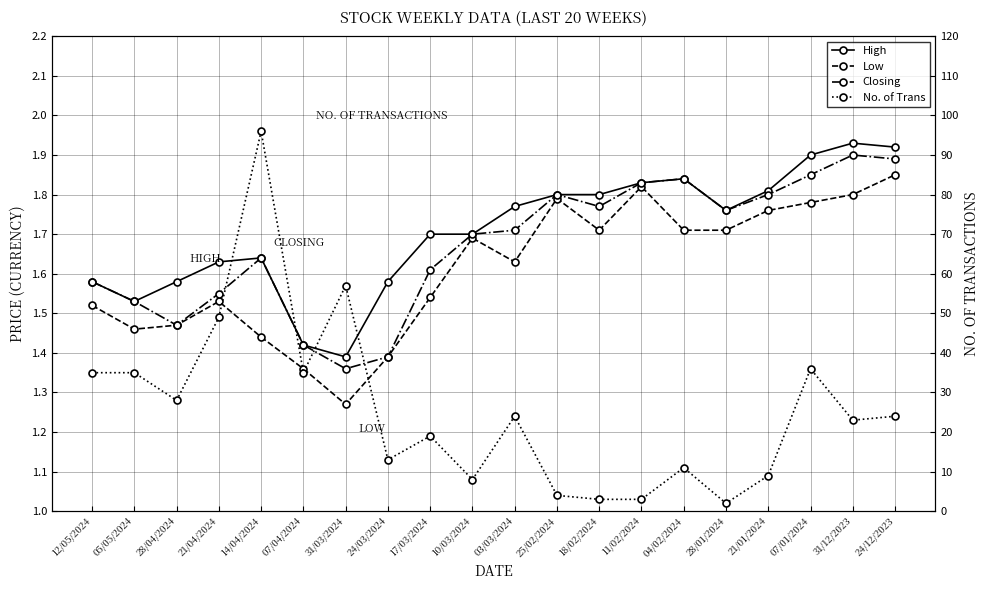

True or false: Closing and Low intersect in this chart.

False